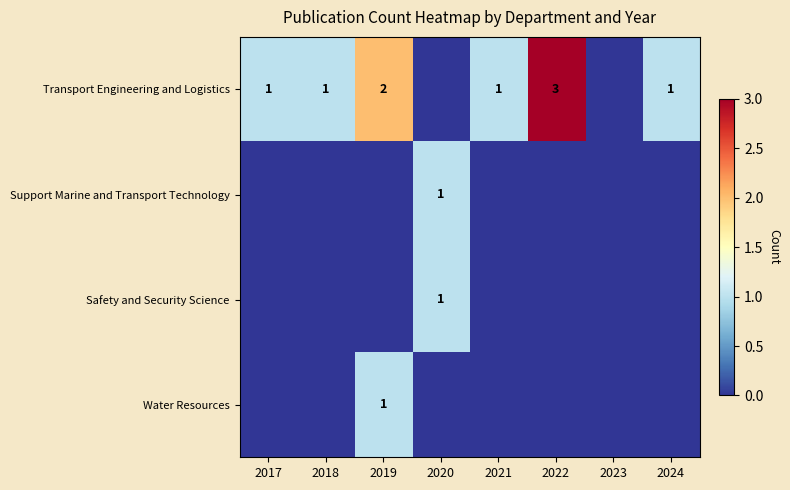

The value of Transport Engineering and Logistics at 2017 is 2. True or false?

False